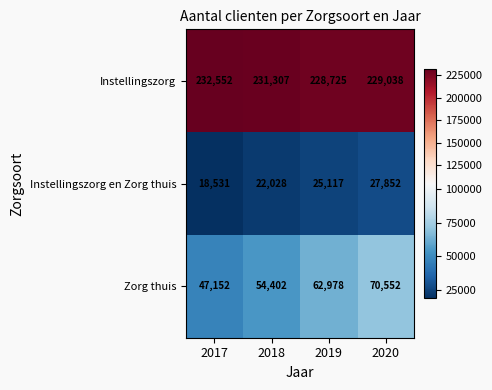

At how many categories does at least one series exceed 141157?

4